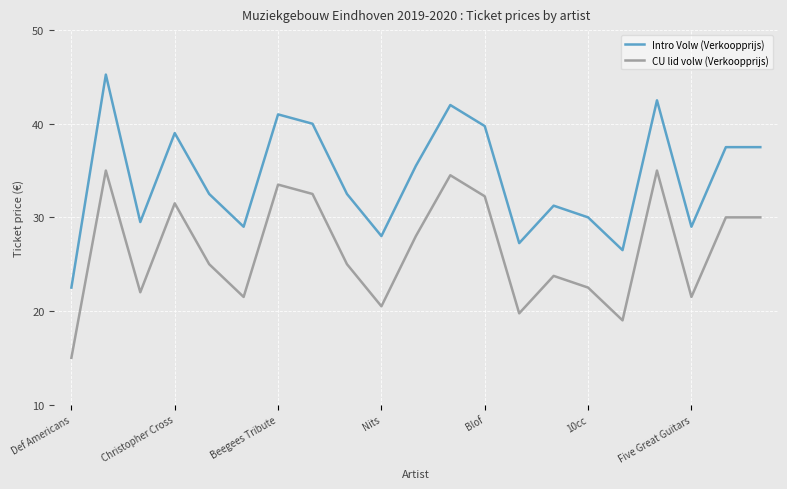

List the series in order of their peak value, highest first.

Intro Volw (Verkoopprijs), CU lid volw (Verkoopprijs)